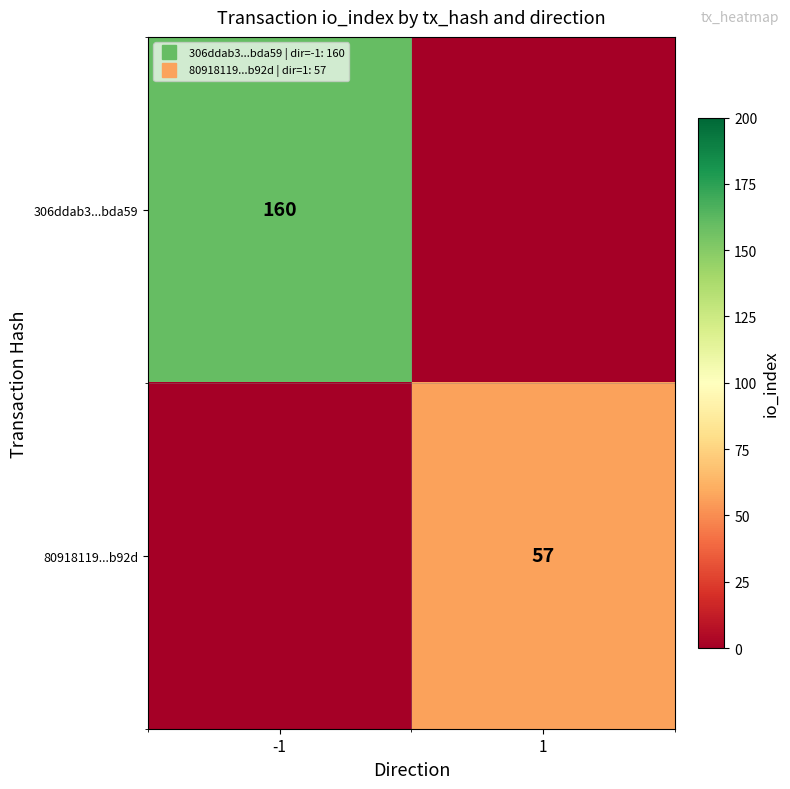

What is the difference between the highest and lowest values at -1?

160